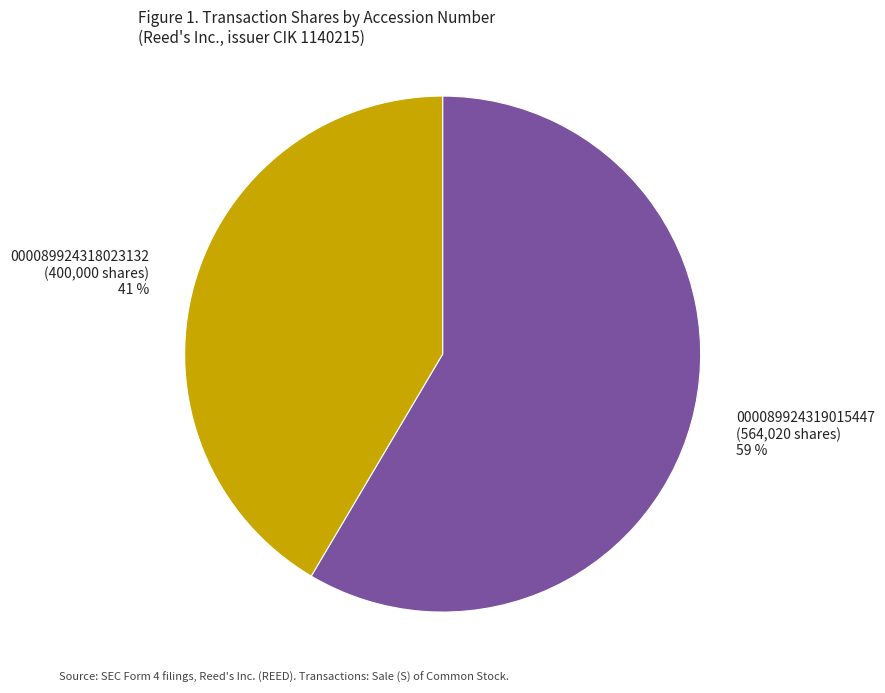

Is it true that 000089924318023132 (400,000 shares) 41 % is 27% of the pie?

False